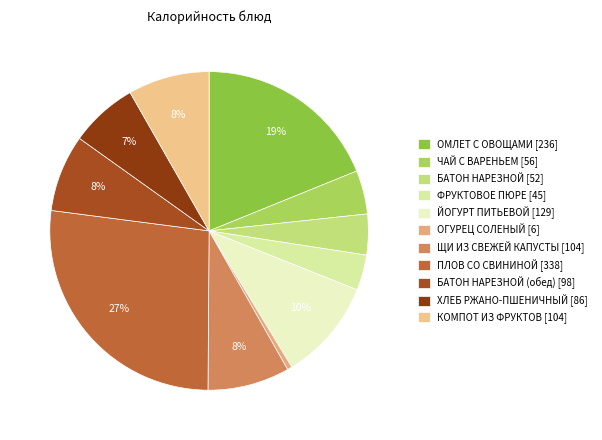

Count the number of slices in the pie.

11